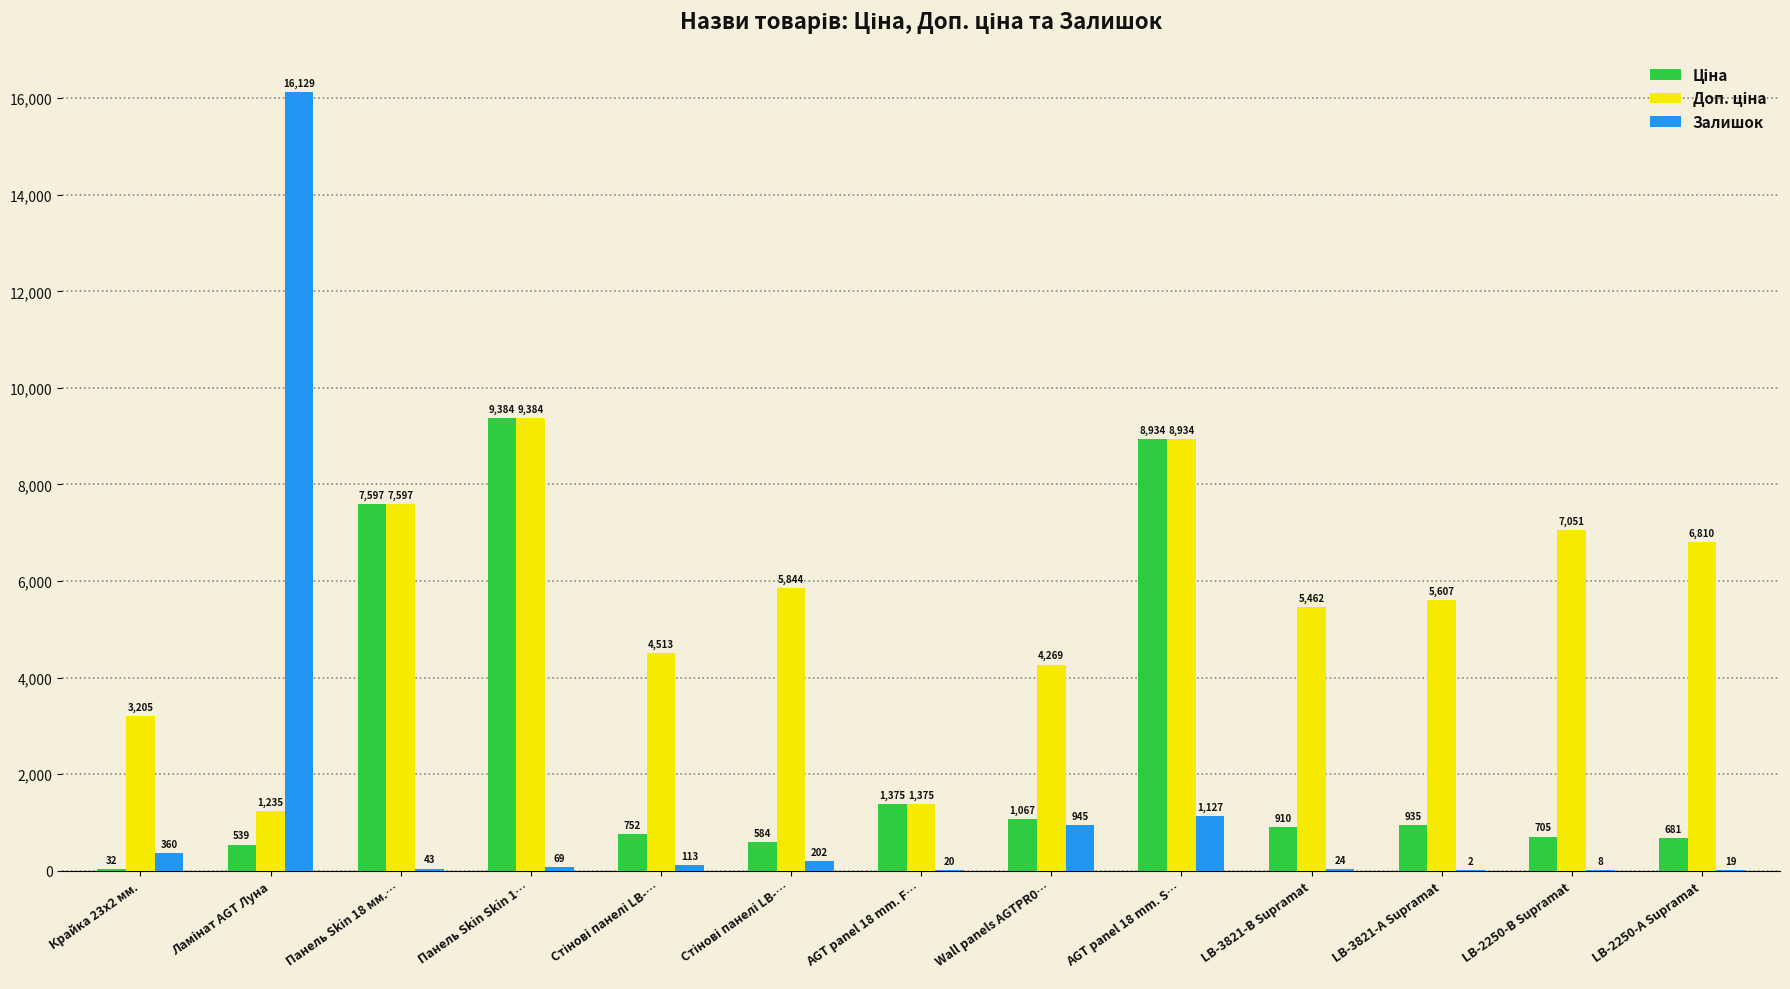

At how many categories does at least one series exceed 9722?

1